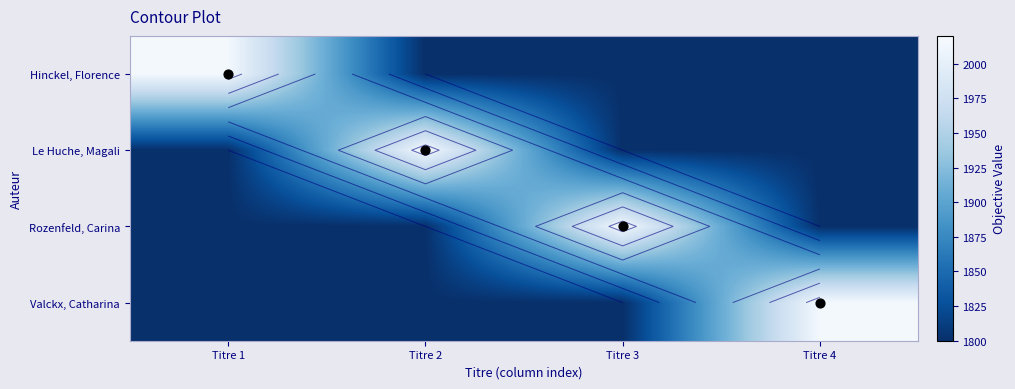

The Le Huche, Magali series shows 1800 at Titre 1. True or false?

True